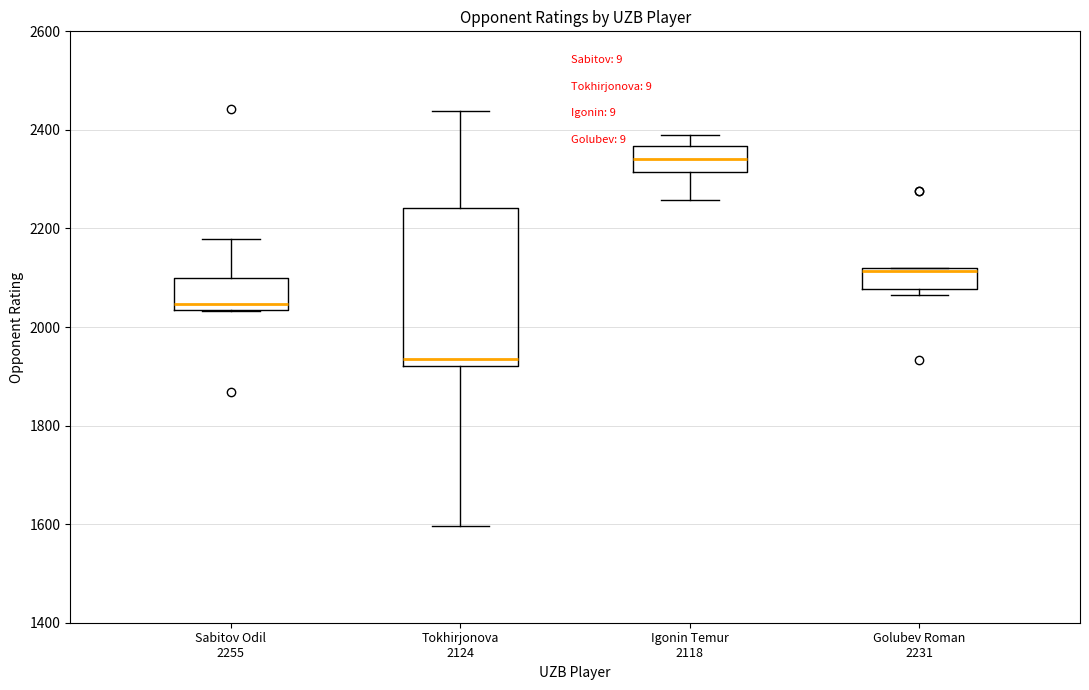

Comparing the boxes themselves (not the whiskers), which one is the tallest?

Tokhirjonova 2124